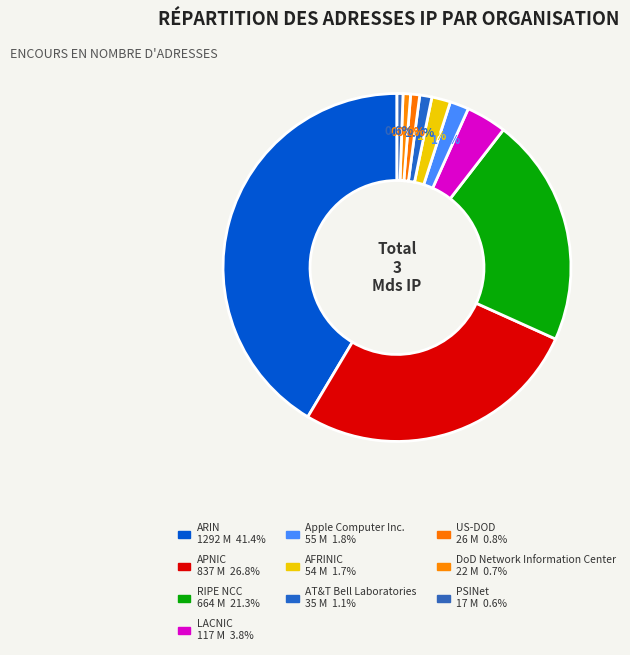

Rank the categories by value from lowest to highest.

PSINet, DoD Network Information Center, US-DOD, AT&T Bell Laboratories, AFRINIC, Apple Computer Inc., LACNIC, RIPE NCC, APNIC, ARIN